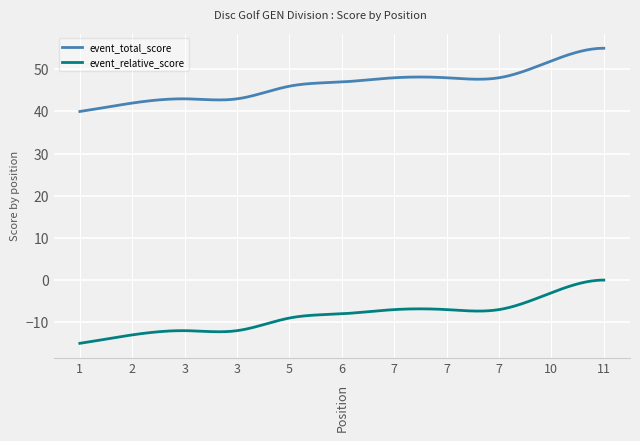

List the series in order of their overall mean, lowest first.

event_relative_score, event_total_score